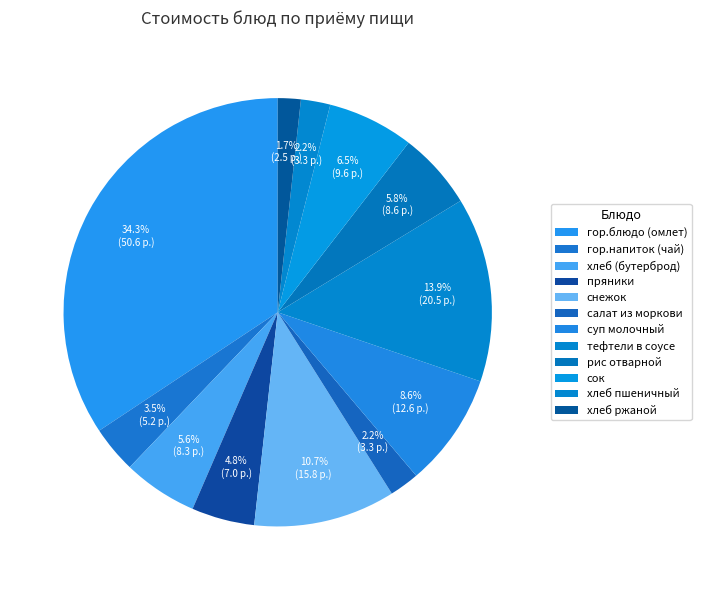

To the nearest percent, what is the average slice percentage?

8%